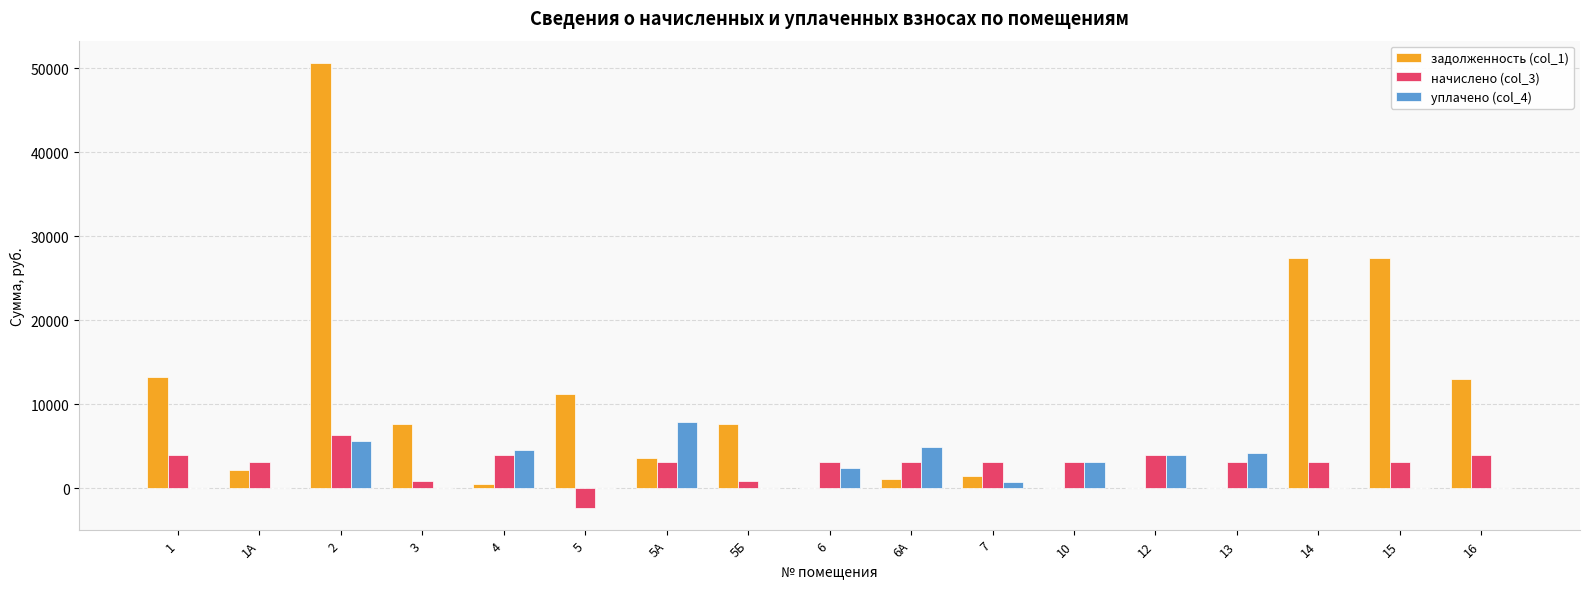

The задолженность (col_1) series shows 10921.7 at 3. True or false?

False